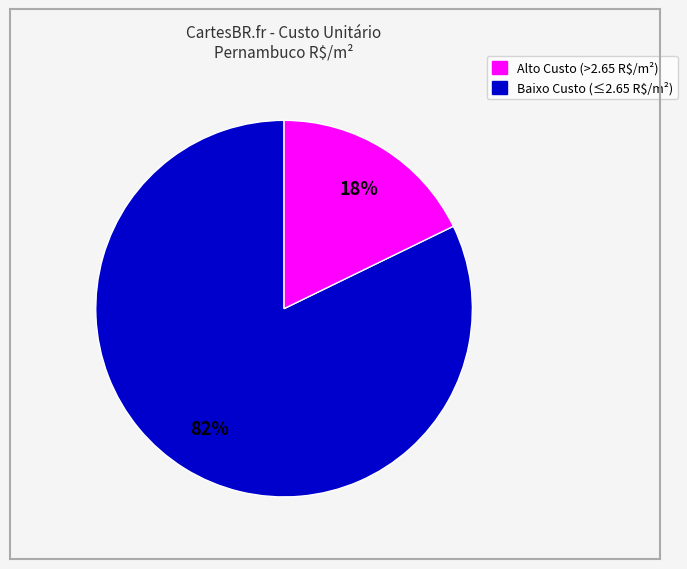

To the nearest percent, what is the average slice percentage?

50%